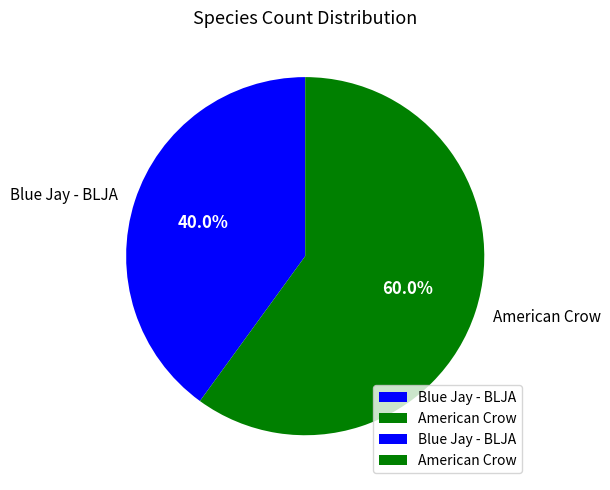

Is Blue Jay - BLJA the majority of the pie?

No